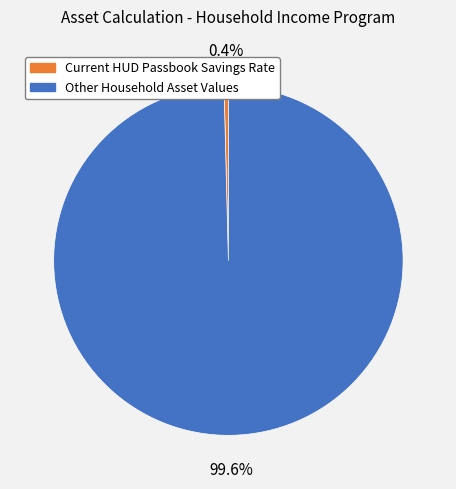

Does Current HUD Passbook Savings Rate represent more than half of the total?

No